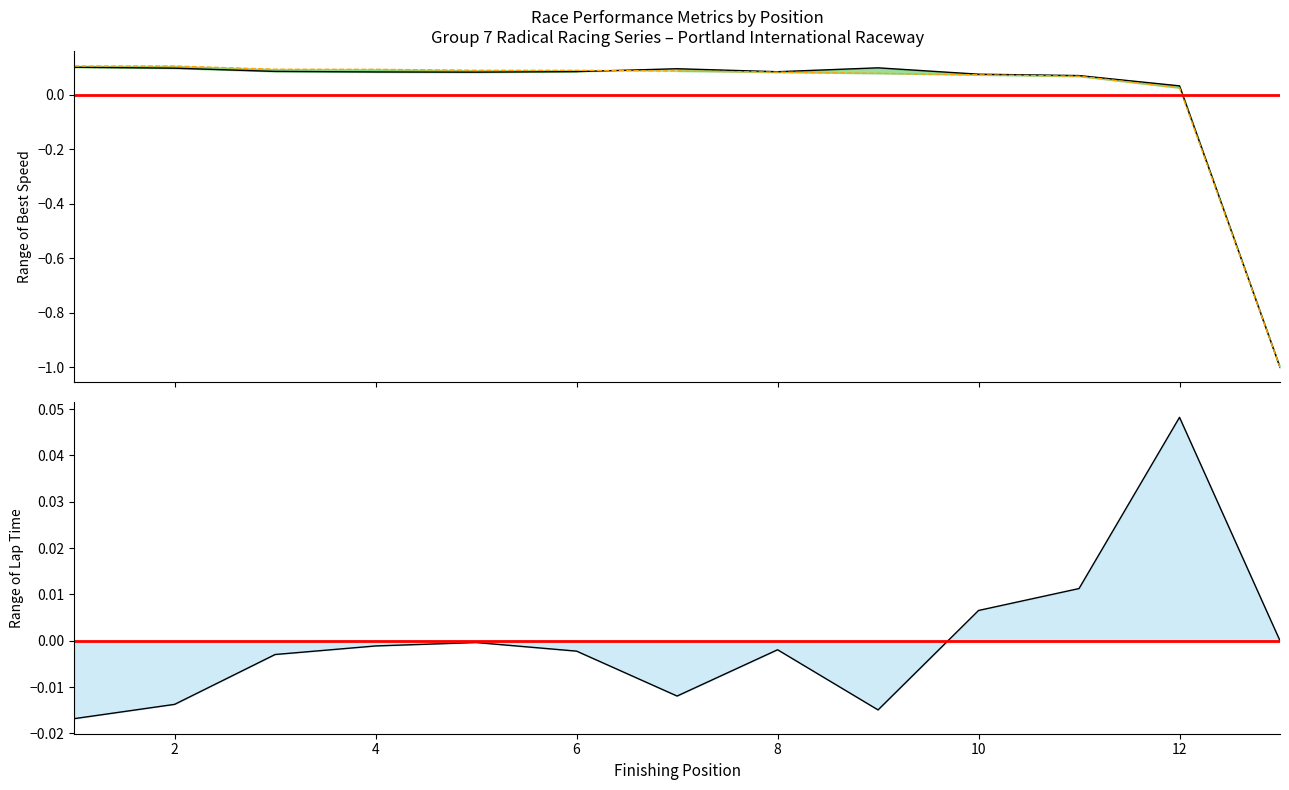

Does the chart have visible grid lines?

No